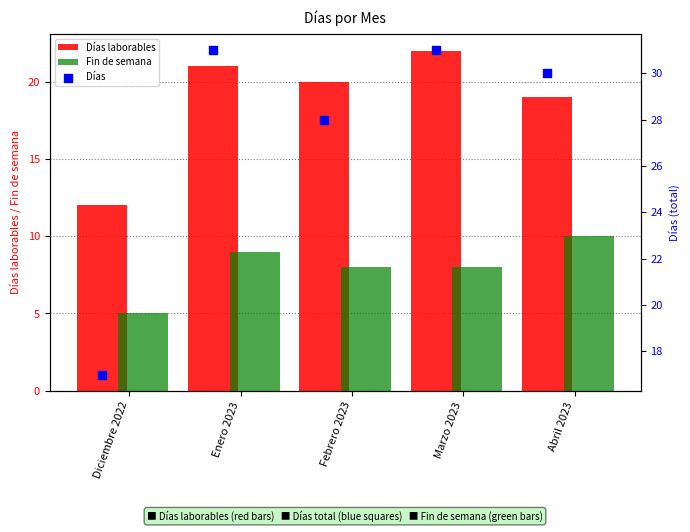

Which series has the largest total across all categories?

Días